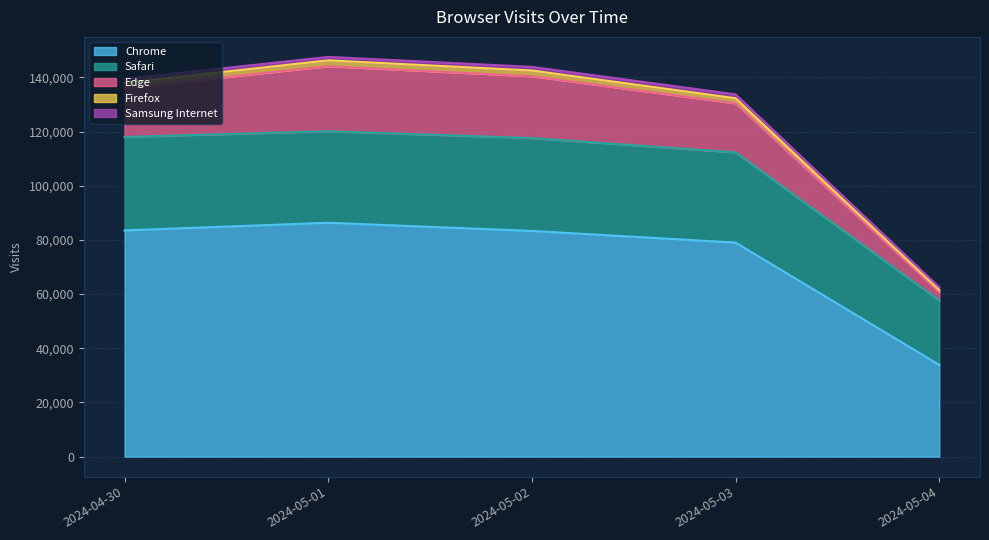

What are all the series names shown in the legend?

Chrome, Safari, Edge, Firefox, Samsung Internet